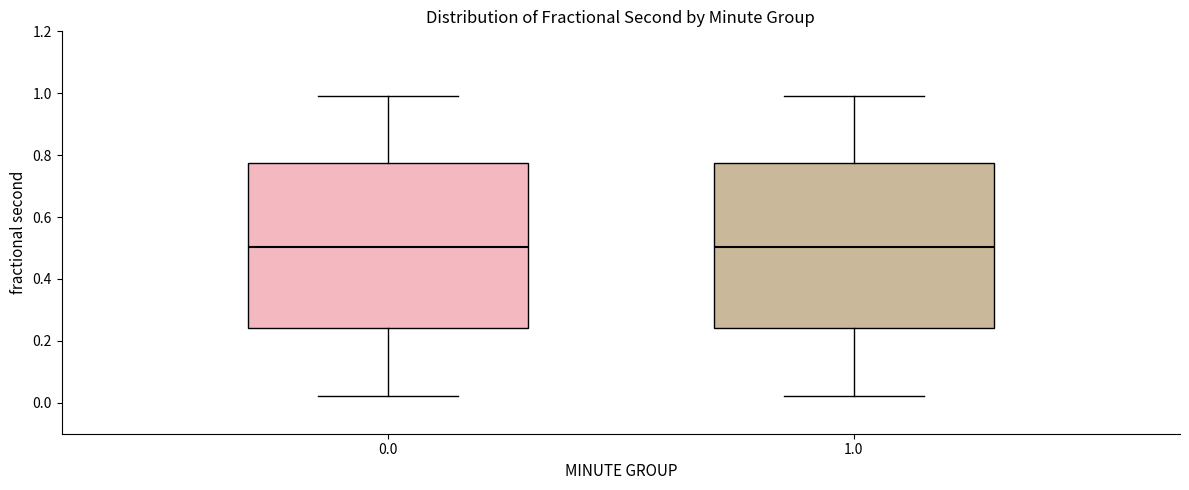

Reading left to right, transcribe this box plot: for each box, give where its median line is, the range the box spans, and where its two whiskers end, as read against the y-axis. The values are not printed on the chart, so give them approximately, as read against the axis.

0.0: median 0.50, box 0.24 to 0.78, whiskers 0.02 to 1.00
1.0: median 0.50, box 0.24 to 0.78, whiskers 0.02 to 1.00